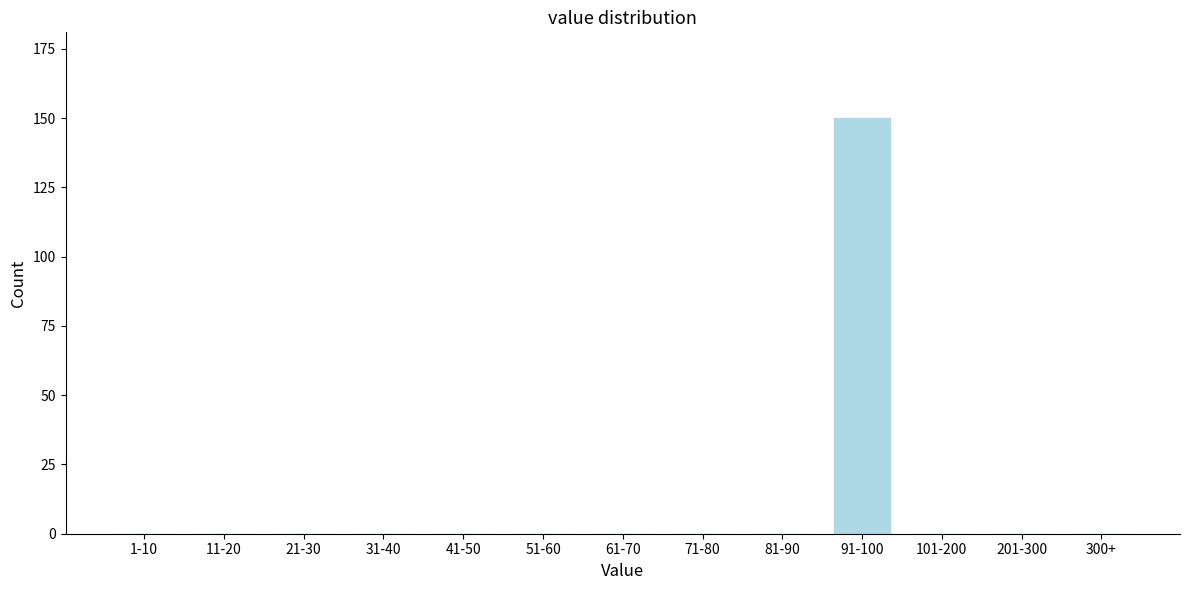

Reading left to right, what are all the values shown in this chart?

1-10=0	11-20=0	21-30=0	31-40=0	41-50=0	51-60=0	61-70=0	71-80=0	81-90=0	91-100=150	101-200=0	201-300=0	300+=0